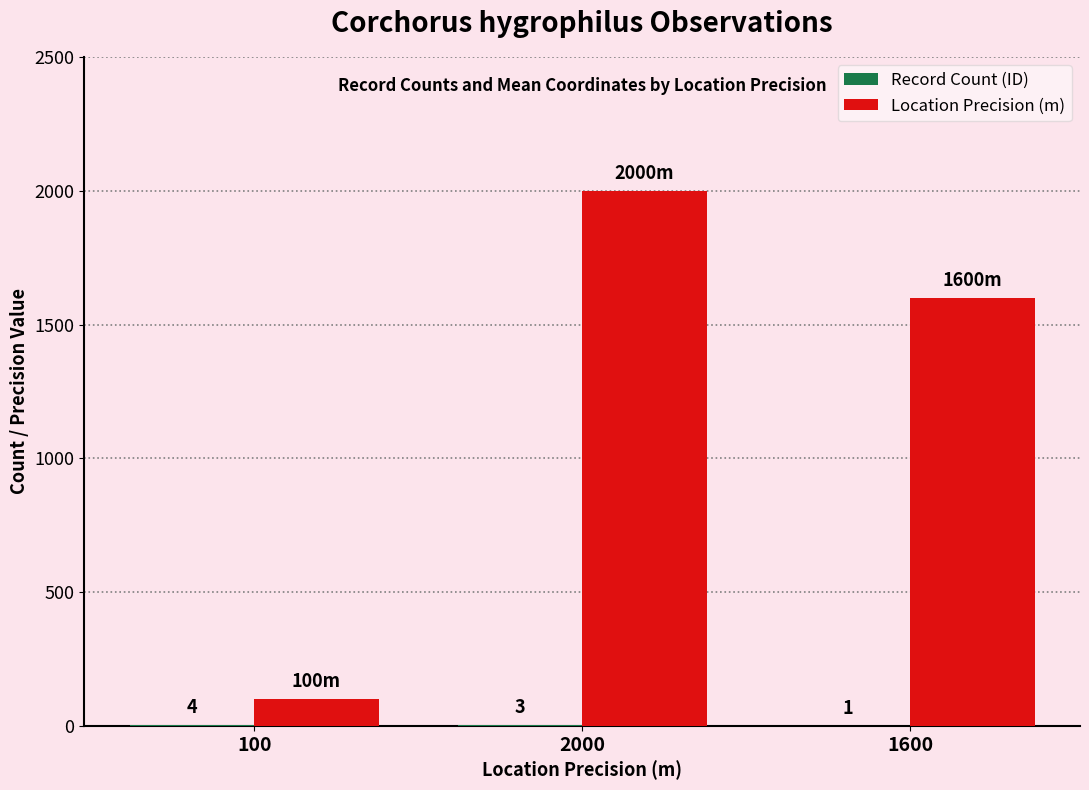

What is the sum of the Location Precision (m) values at 100 and 1600?

1700